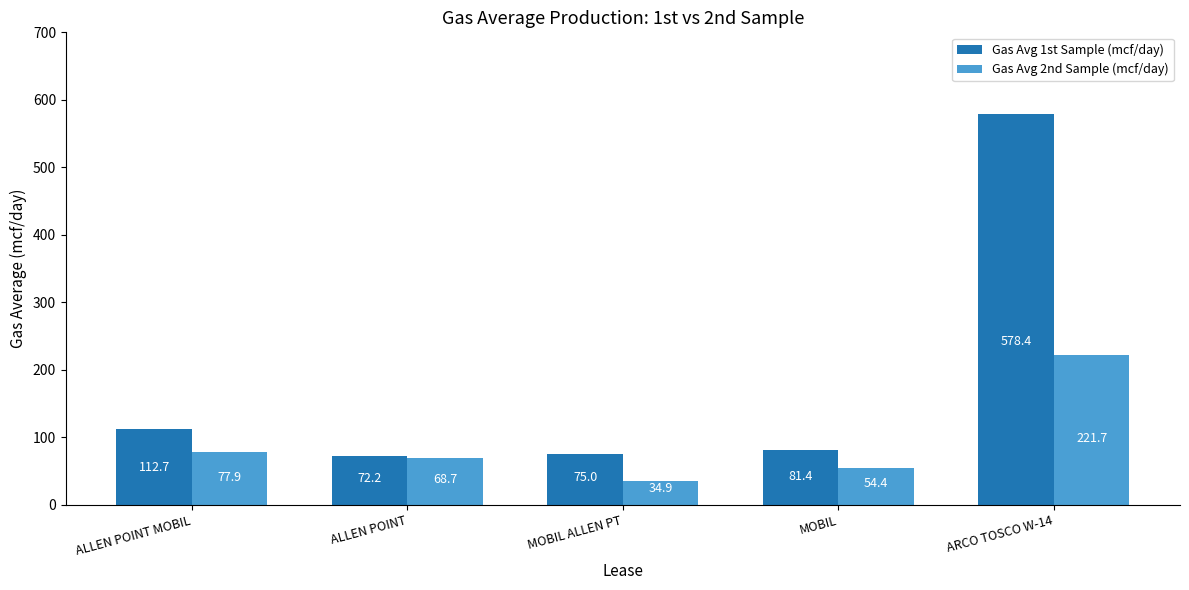

Does the chart contain any negative values?

No